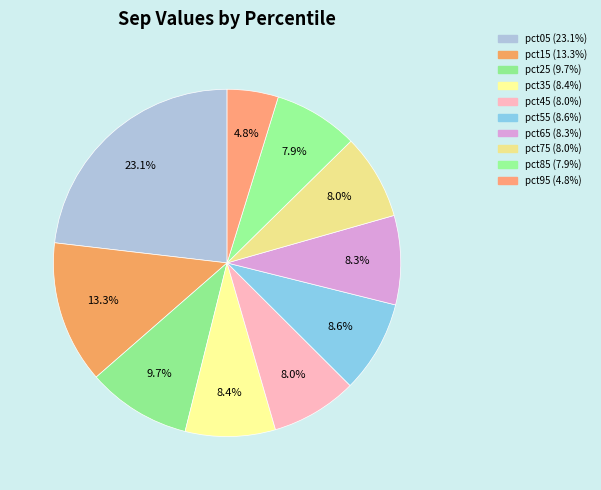

Which slice is the smallest?

pct95